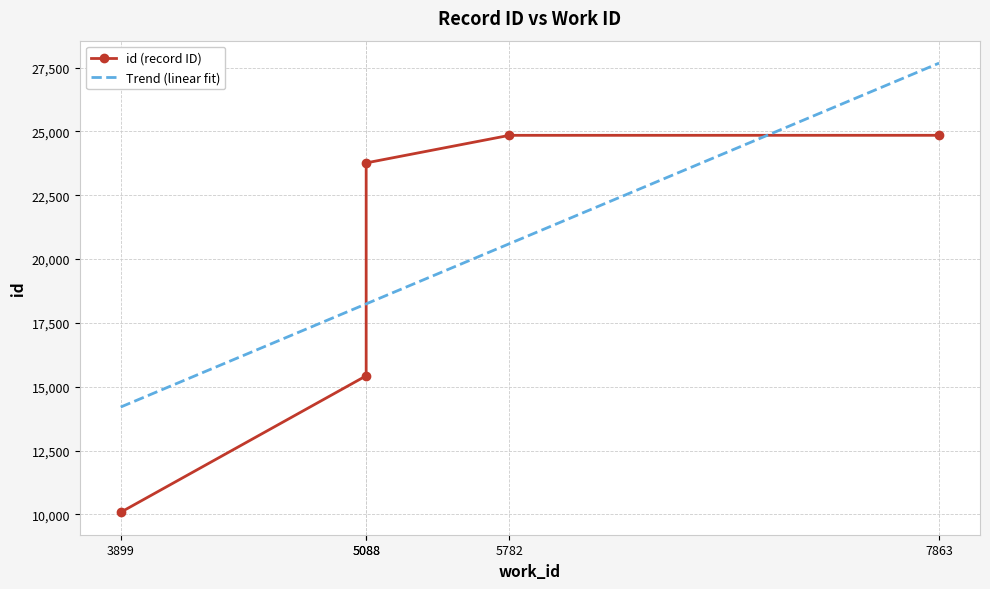

What is the change in value from 5088 to 5782?

+9419